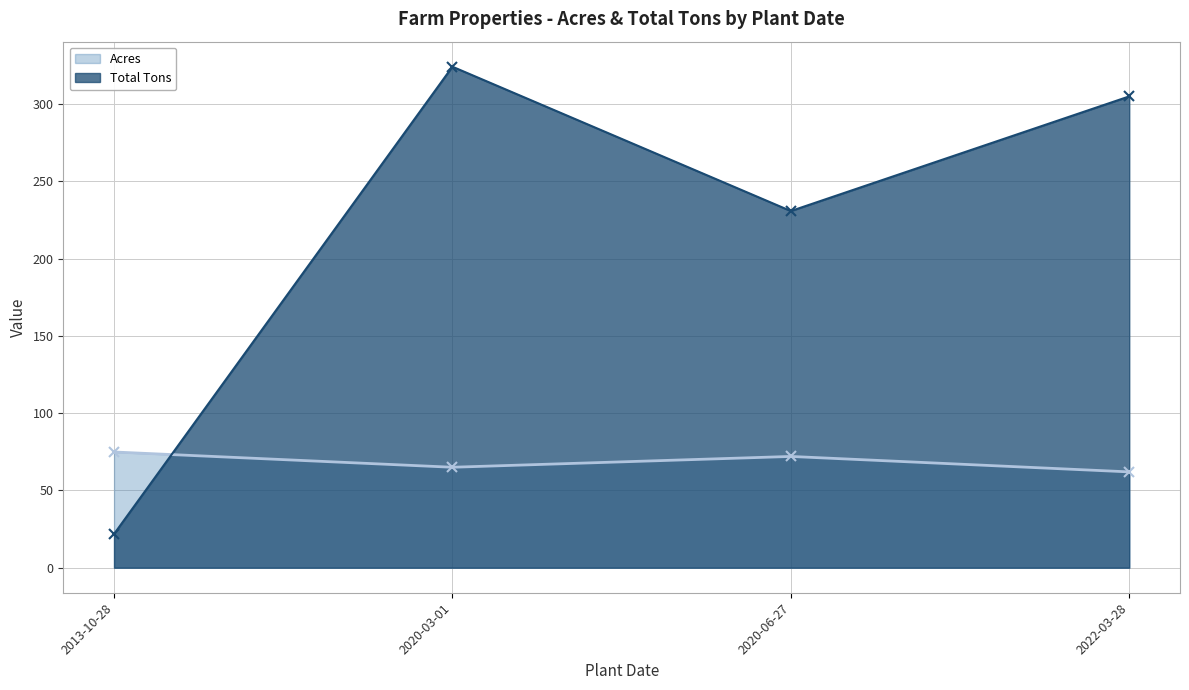

Does the chart display data point markers on the line(s)?

Yes